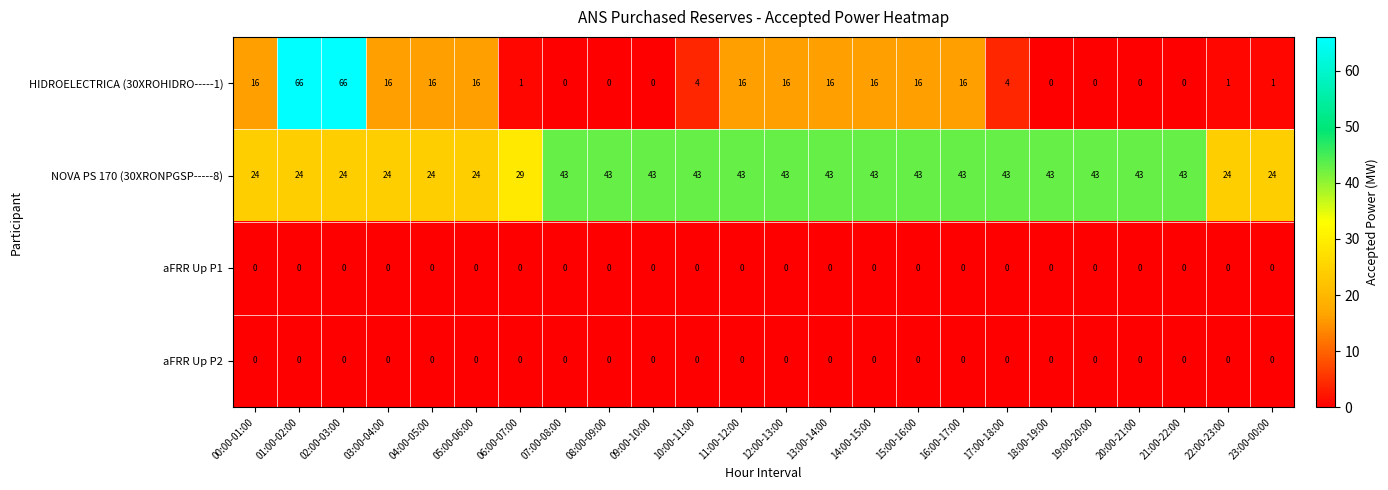

What is the spread (max minus min) of values at 12:00-13:00?

43